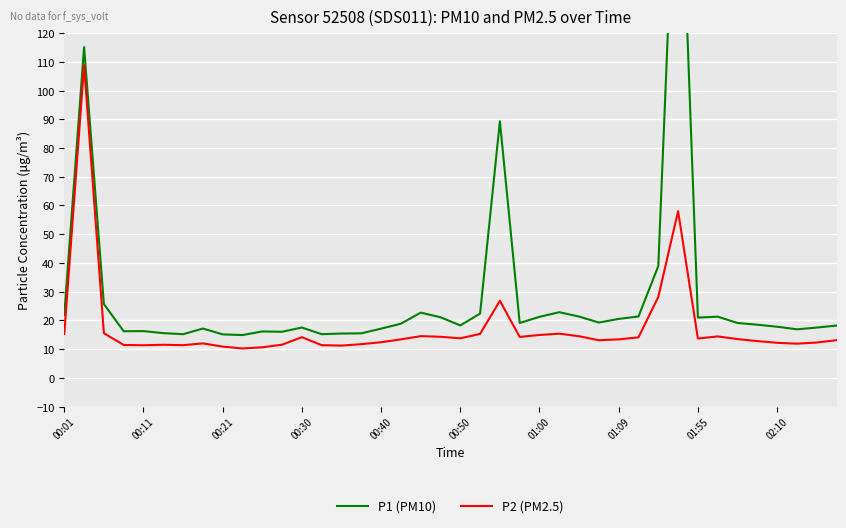

In P2 (PM2.5), how many points are lower than both neighbors (excluding endpoints)?

9